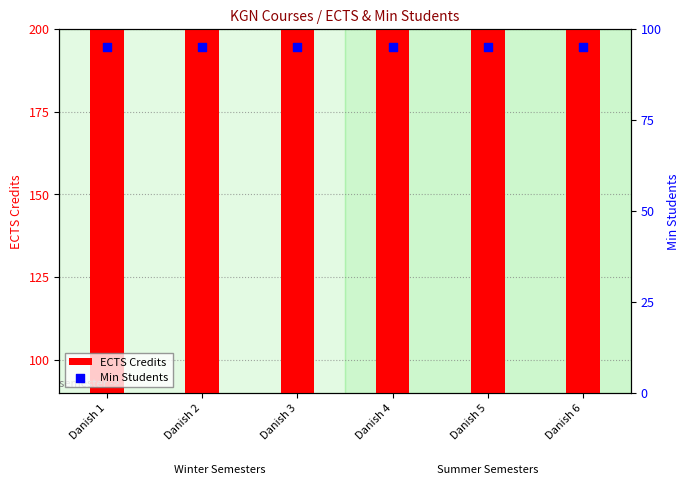

What are all the series names shown in the legend?

ECTS Credits, Min Students